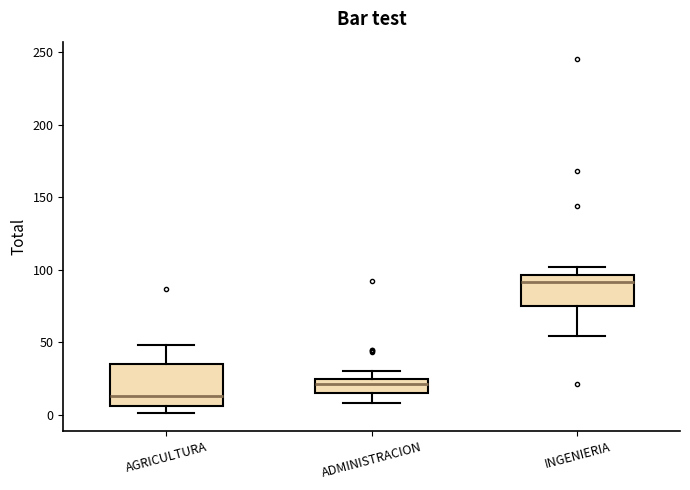

Where is the upper edge of the box for ADMINISTRACION on the y-axis? The values are not printed on the chart, so give them approximately, as read against the axis.

25